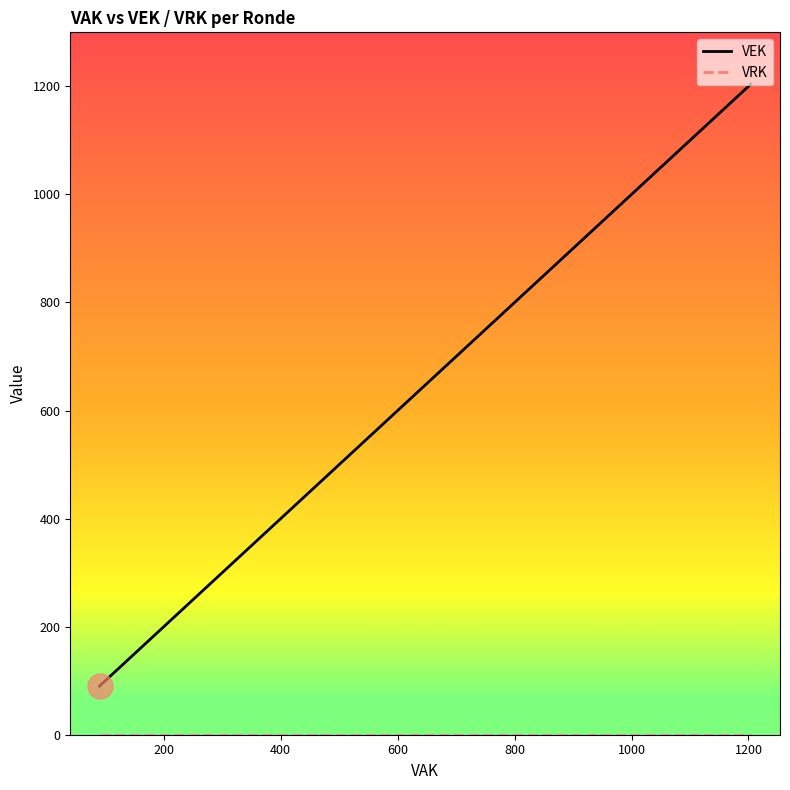

What is the value of the VEK point at the 17th from the left?

503